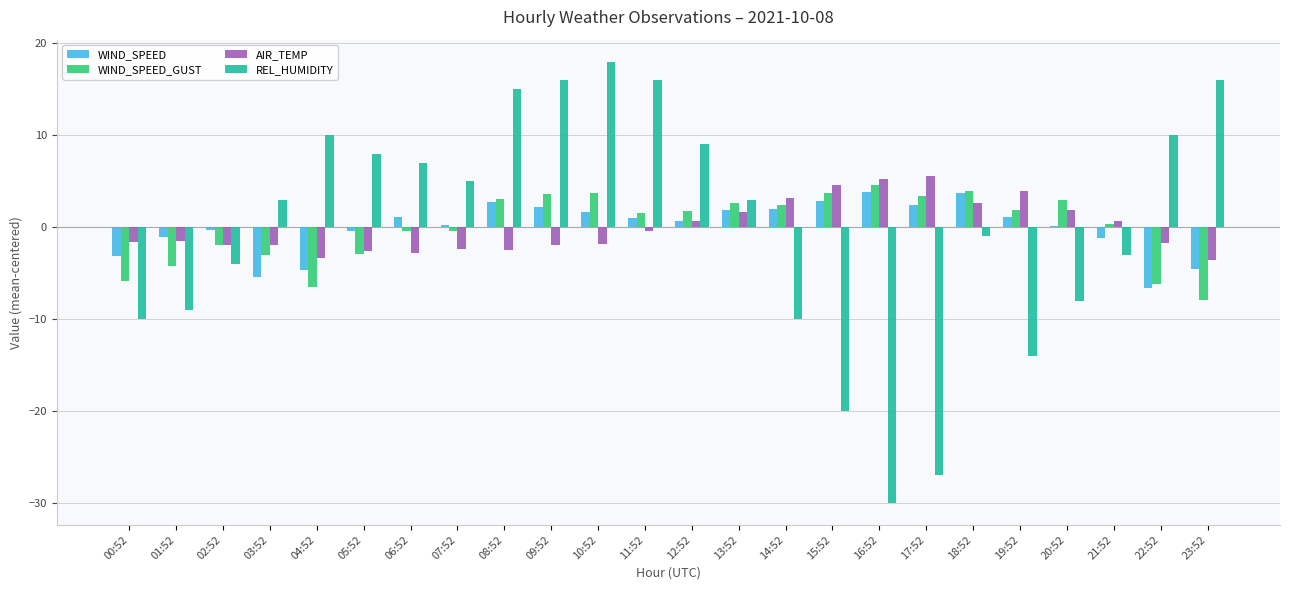

The REL_HUMIDITY series shows -10.0 at 14:52. True or false?

True